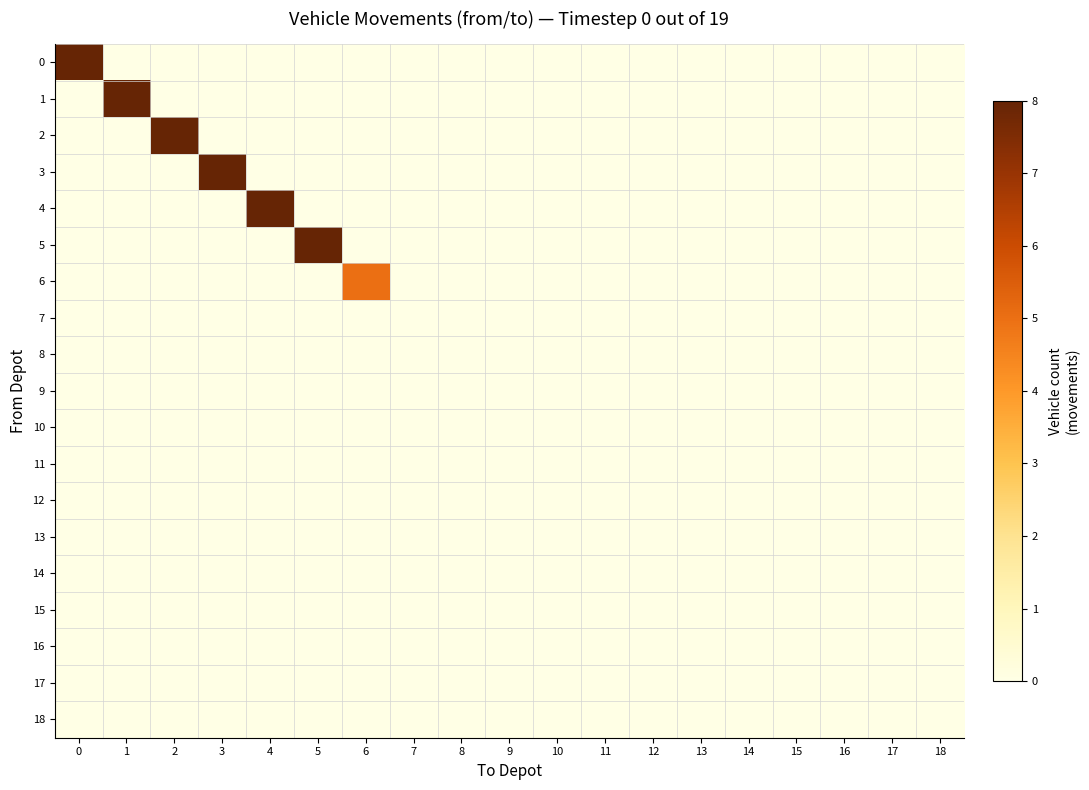

Reading left to right, what are all the values shown in this chart?

0: 0=8	1=0	2=0	3=0	4=0	5=0	6=0	7=0	8=0	9=0	10=0	11=0	12=0	13=0	14=0	15=0	16=0	17=0	18=0
1: 0=0	1=8	2=0	3=0	4=0	5=0	6=0	7=0	8=0	9=0	10=0	11=0	12=0	13=0	14=0	15=0	16=0	17=0	18=0
2: 0=0	1=0	2=8	3=0	4=0	5=0	6=0	7=0	8=0	9=0	10=0	11=0	12=0	13=0	14=0	15=0	16=0	17=0	18=0
3: 0=0	1=0	2=0	3=8	4=0	5=0	6=0	7=0	8=0	9=0	10=0	11=0	12=0	13=0	14=0	15=0	16=0	17=0	18=0
4: 0=0	1=0	2=0	3=0	4=8	5=0	6=0	7=0	8=0	9=0	10=0	11=0	12=0	13=0	14=0	15=0	16=0	17=0	18=0
5: 0=0	1=0	2=0	3=0	4=0	5=8	6=0	7=0	8=0	9=0	10=0	11=0	12=0	13=0	14=0	15=0	16=0	17=0	18=0
6: 0=0	1=0	2=0	3=0	4=0	5=0	6=5	7=0	8=0	9=0	10=0	11=0	12=0	13=0	14=0	15=0	16=0	17=0	18=0
7: 0=0	1=0	2=0	3=0	4=0	5=0	6=0	7=0	8=0	9=0	10=0	11=0	12=0	13=0	14=0	15=0	16=0	17=0	18=0
8: 0=0	1=0	2=0	3=0	4=0	5=0	6=0	7=0	8=0	9=0	10=0	11=0	12=0	13=0	14=0	15=0	16=0	17=0	18=0
9: 0=0	1=0	2=0	3=0	4=0	5=0	6=0	7=0	8=0	9=0	10=0	11=0	12=0	13=0	14=0	15=0	16=0	17=0	18=0
10: 0=0	1=0	2=0	3=0	4=0	5=0	6=0	7=0	8=0	9=0	10=0	11=0	12=0	13=0	14=0	15=0	16=0	17=0	18=0
11: 0=0	1=0	2=0	3=0	4=0	5=0	6=0	7=0	8=0	9=0	10=0	11=0	12=0	13=0	14=0	15=0	16=0	17=0	18=0
12: 0=0	1=0	2=0	3=0	4=0	5=0	6=0	7=0	8=0	9=0	10=0	11=0	12=0	13=0	14=0	15=0	16=0	17=0	18=0
13: 0=0	1=0	2=0	3=0	4=0	5=0	6=0	7=0	8=0	9=0	10=0	11=0	12=0	13=0	14=0	15=0	16=0	17=0	18=0
14: 0=0	1=0	2=0	3=0	4=0	5=0	6=0	7=0	8=0	9=0	10=0	11=0	12=0	13=0	14=0	15=0	16=0	17=0	18=0
15: 0=0	1=0	2=0	3=0	4=0	5=0	6=0	7=0	8=0	9=0	10=0	11=0	12=0	13=0	14=0	15=0	16=0	17=0	18=0
16: 0=0	1=0	2=0	3=0	4=0	5=0	6=0	7=0	8=0	9=0	10=0	11=0	12=0	13=0	14=0	15=0	16=0	17=0	18=0
17: 0=0	1=0	2=0	3=0	4=0	5=0	6=0	7=0	8=0	9=0	10=0	11=0	12=0	13=0	14=0	15=0	16=0	17=0	18=0
18: 0=0	1=0	2=0	3=0	4=0	5=0	6=0	7=0	8=0	9=0	10=0	11=0	12=0	13=0	14=0	15=0	16=0	17=0	18=0